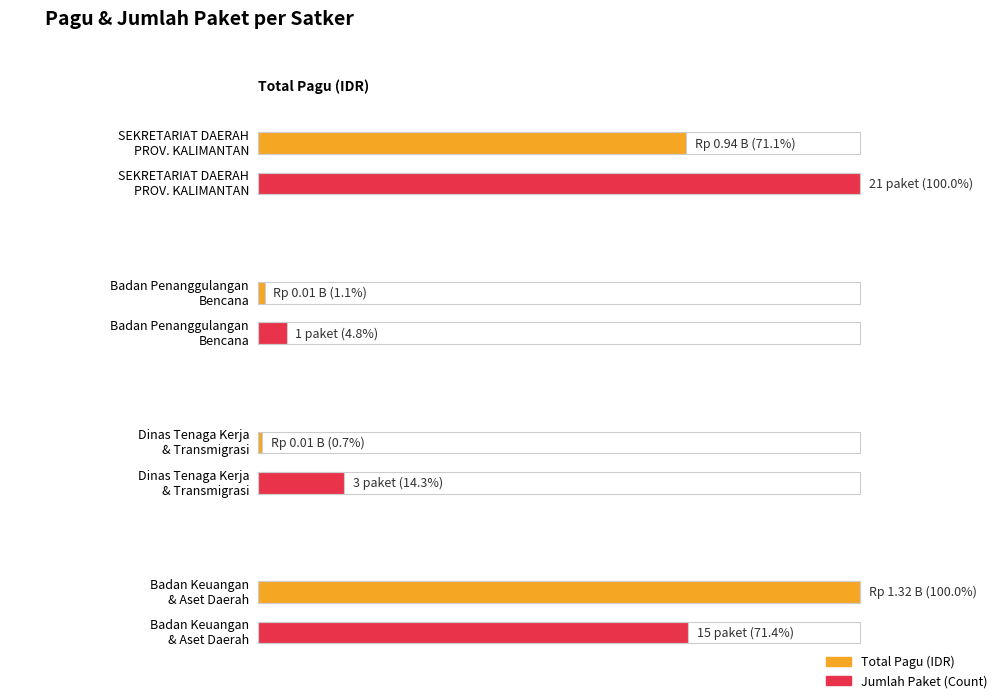

The value at Belanja Perjalanan Dinas Biasa is 286442219. True or false?

False